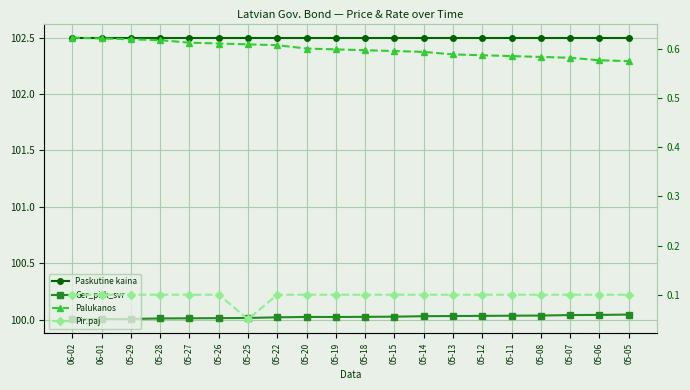

What position from the left is 05-22?

8